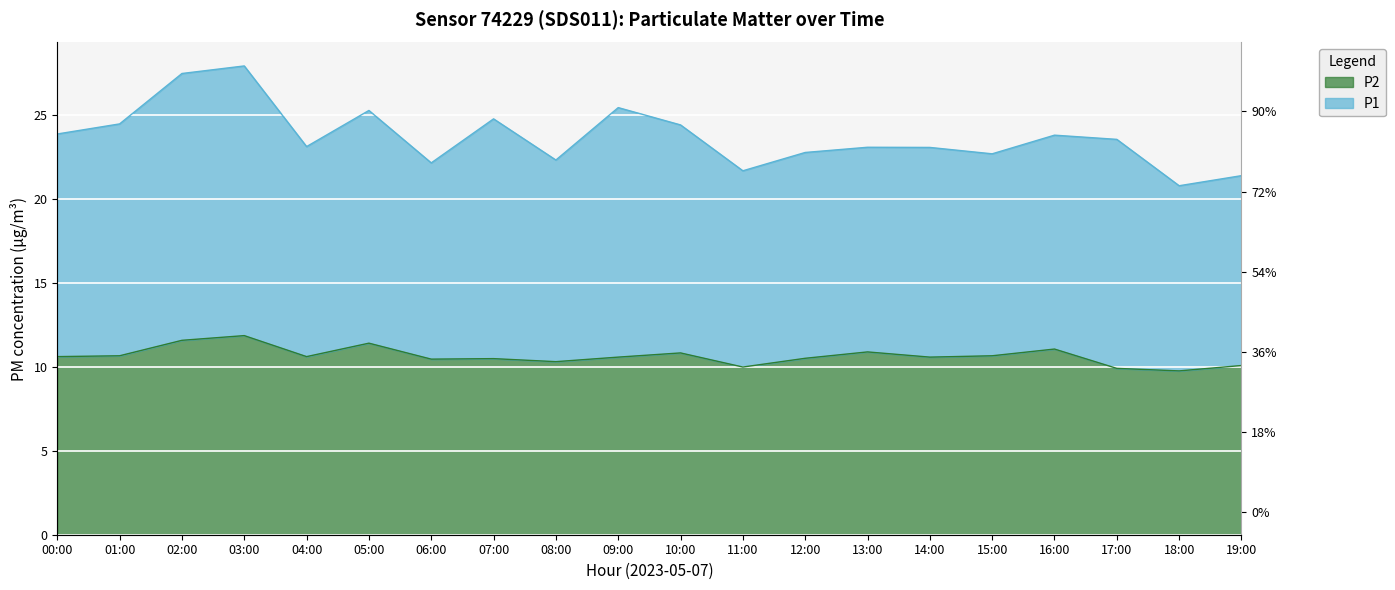

At which label is the value closest to 10?

11:00